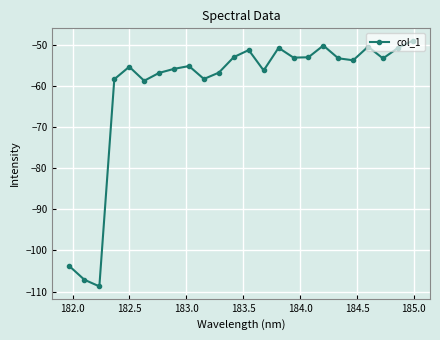

What is the greatest value displayed?

-48.9